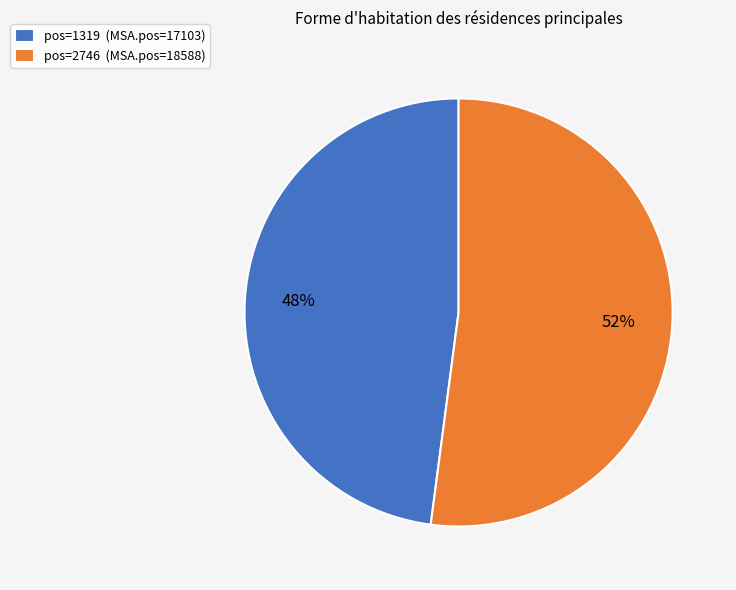

To the nearest percent, what is the average slice percentage?

50%